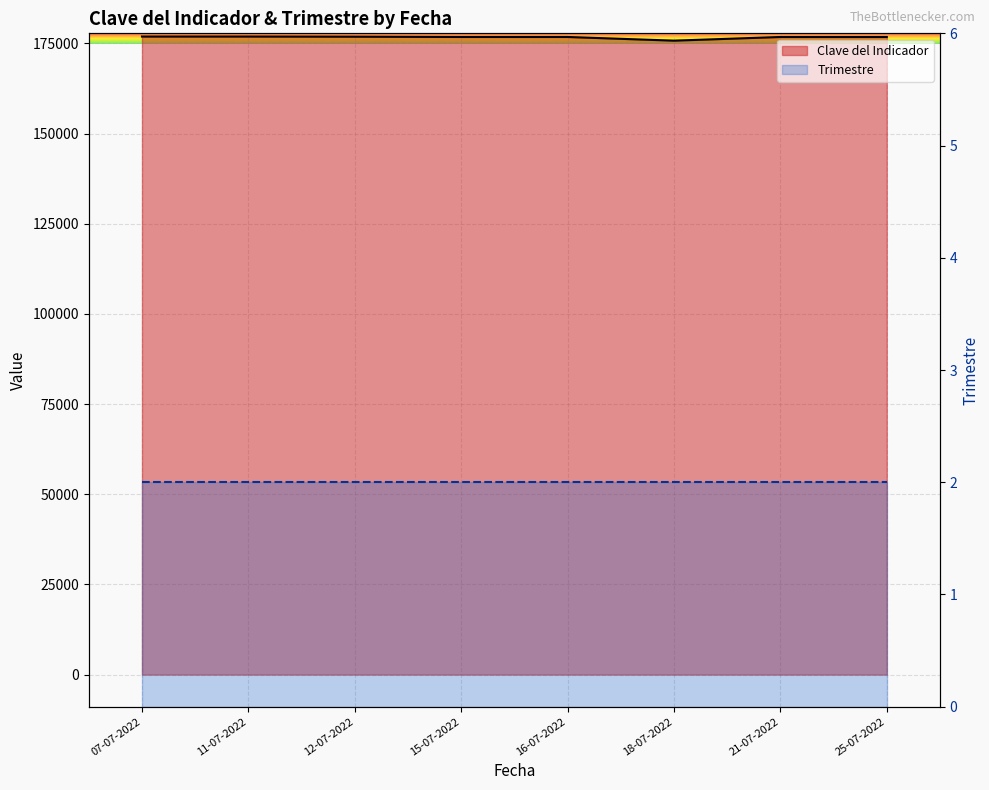

What is the label of the 4th point from the left?

15-07-2022